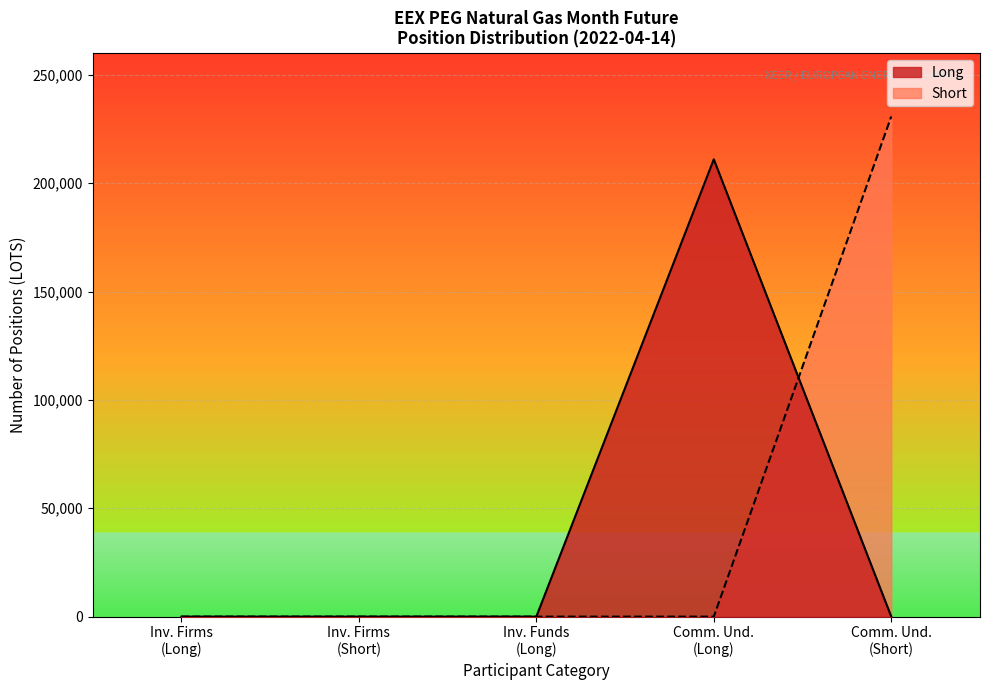

Which label corresponds to the largest value in the chart?

Comm. Und.
(Short)